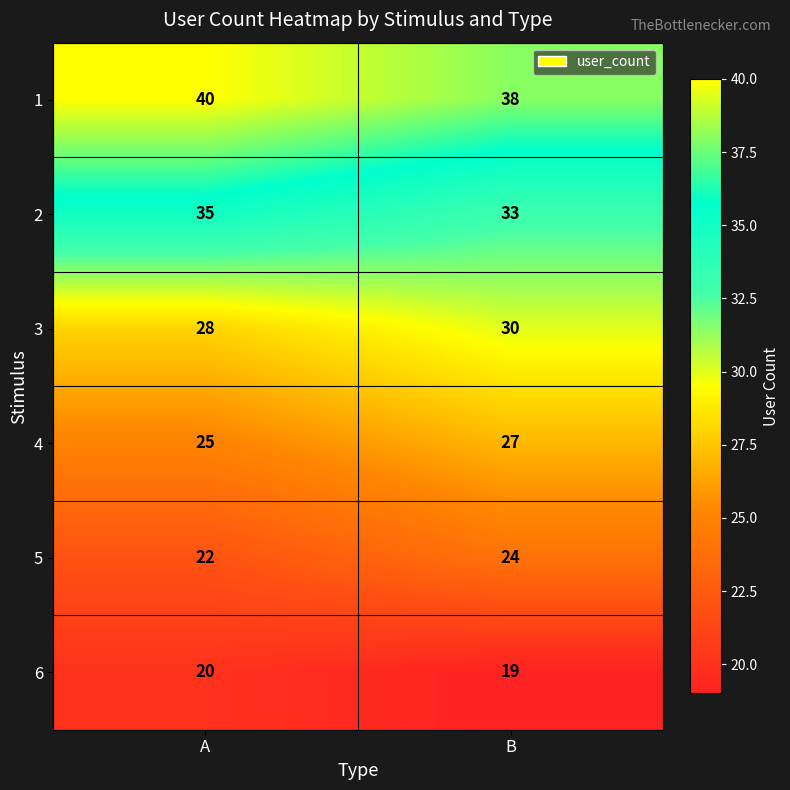

What is the average value of the 2 series?

34